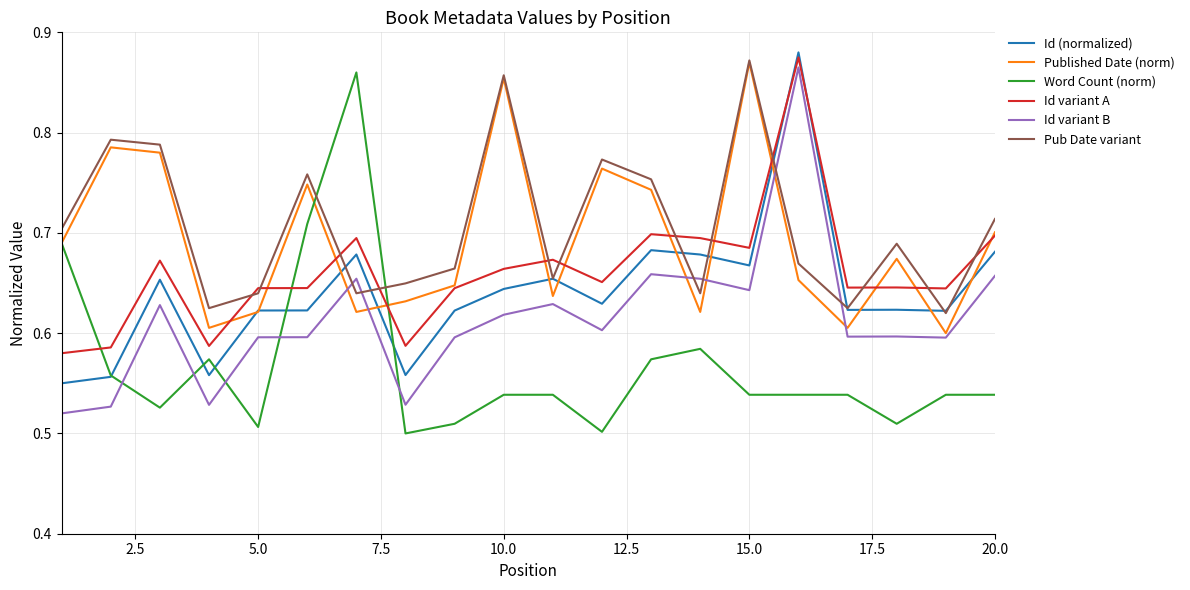

True or false: Id variant B and Id variant A intersect in this chart.

False